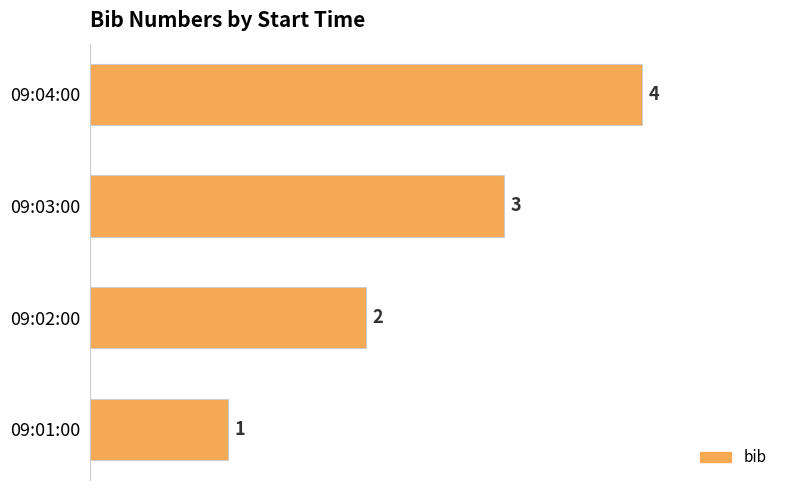

True or false: the data shows 3 at 09:03:00.

True